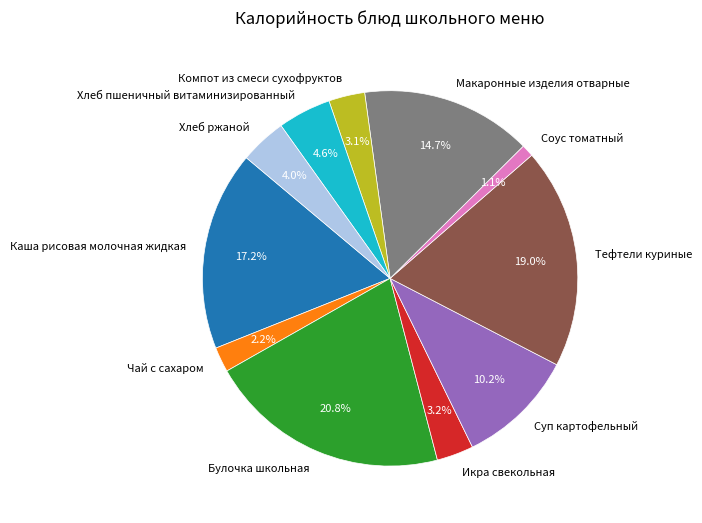

Is there any slice that represents more than half of the pie?

No